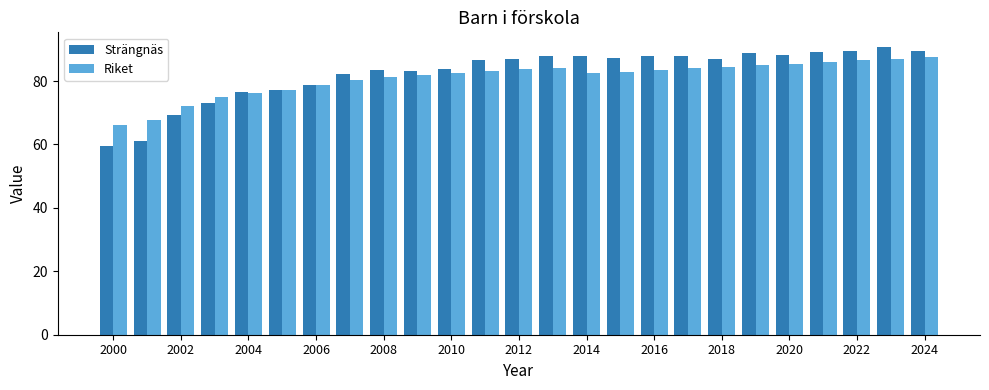

What is the sum of all Riket values?

2025.4